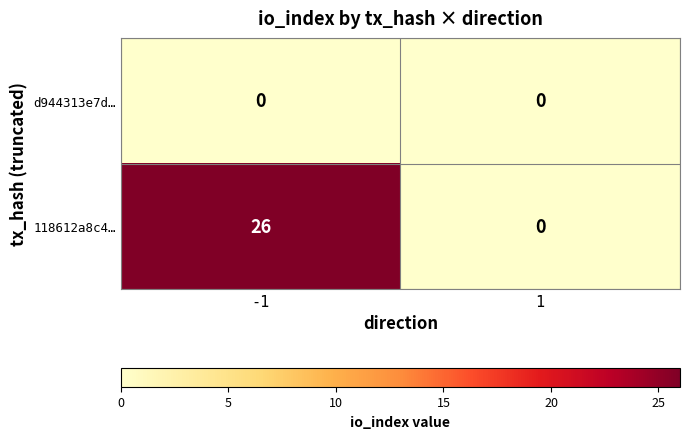

At how many categories does at least one series exceed 9?

1